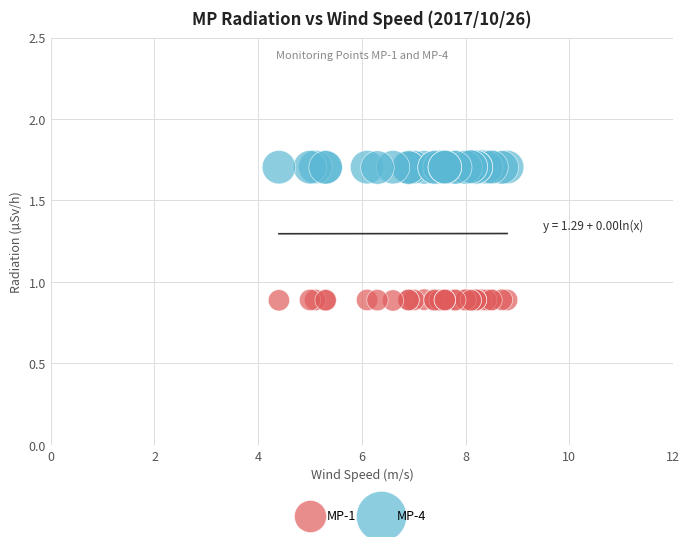

Which series contains the highest Y value?

MP-4